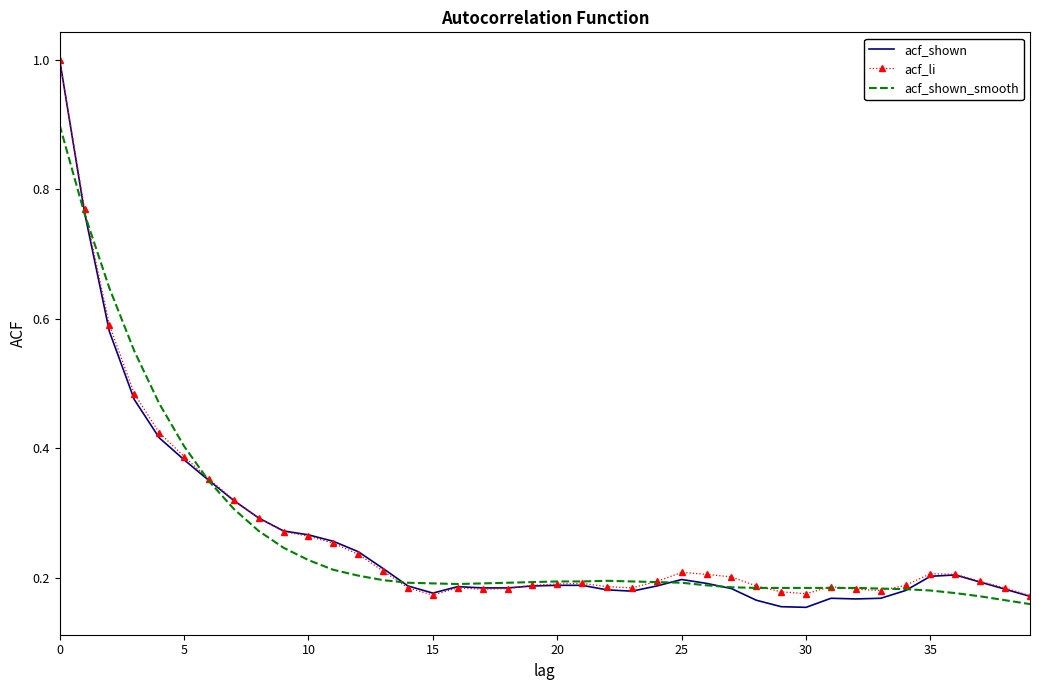

Count the acf_li values in the range 0 to 1.

40